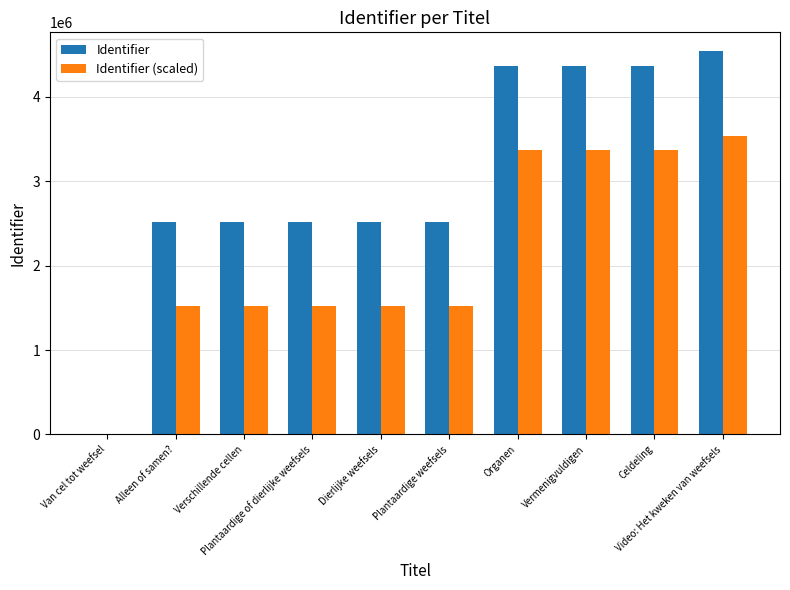

What is the sum of all Identifier values?

30233801